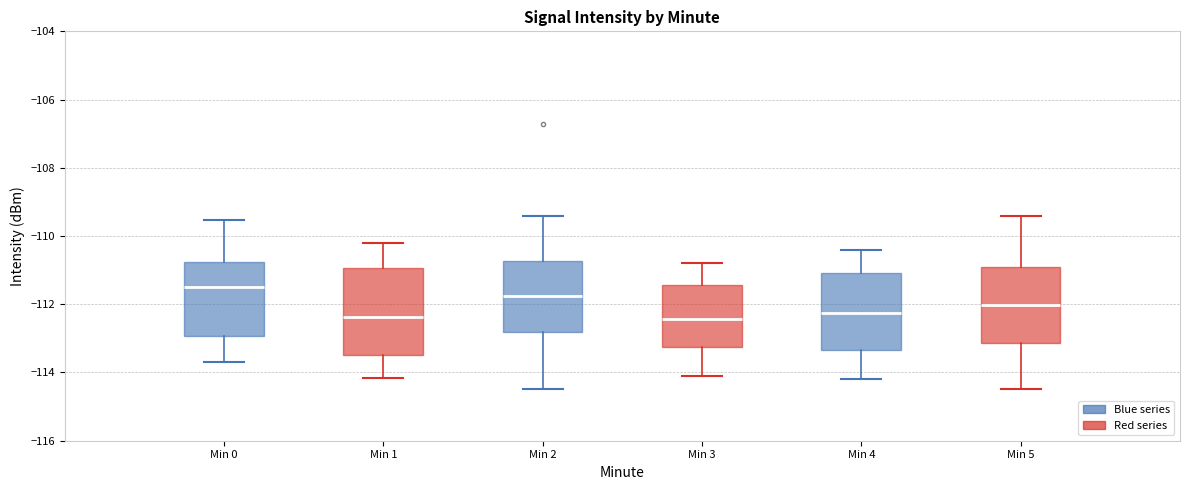

Reading left to right, read every box against the y-axis: the position of its median line, the range the box covers, and the ends of its whiskers. The values are not printed on the chart, so give them approximately, as read against the axis.

Min 0: median -111.4, box -113.0 to -110.8, whiskers -113.6 to -109.6
Min 1: median -112.4, box -113.4 to -111.0, whiskers -114.2 to -110.2
Min 2: median -111.8, box -112.8 to -110.8, whiskers -114.4 to -109.4
Min 3: median -112.4, box -113.2 to -111.4, whiskers -114.0 to -110.8
Min 4: median -112.2, box -113.4 to -111.0, whiskers -114.2 to -110.4
Min 5: median -112.0, box -113.2 to -110.8, whiskers -114.4 to -109.4